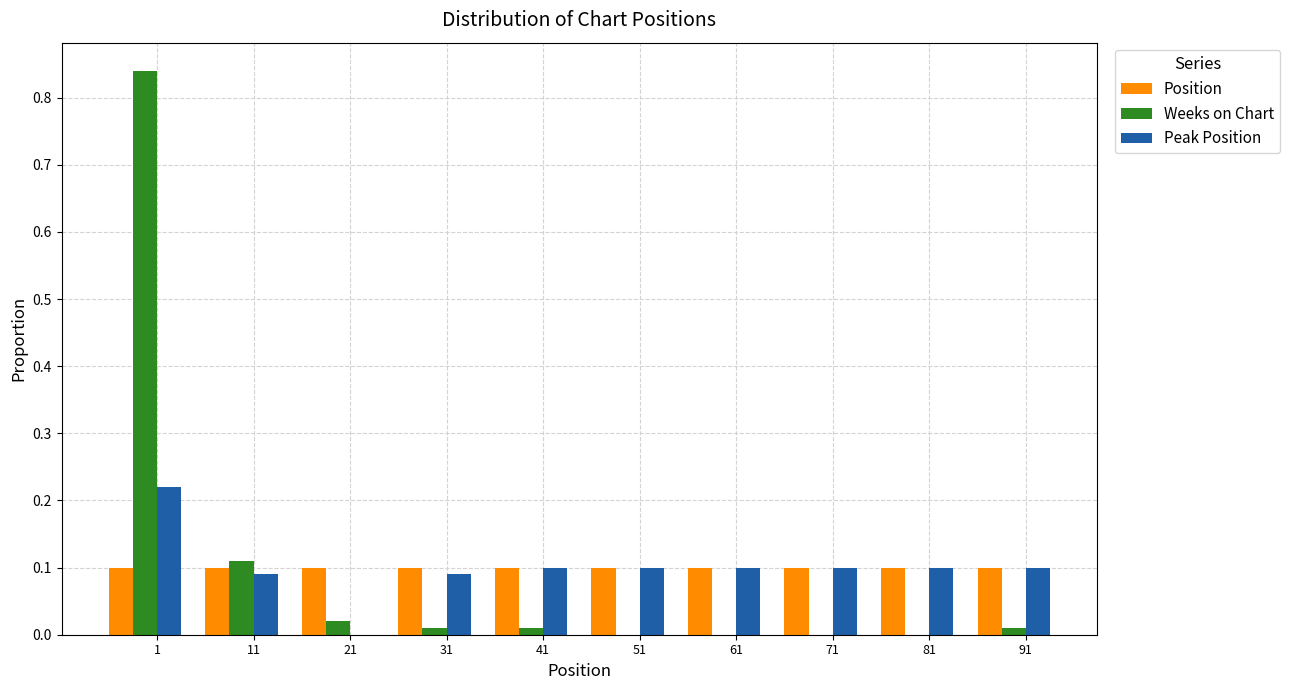

Which series changed the most between 1 and 71?

Weeks on Chart